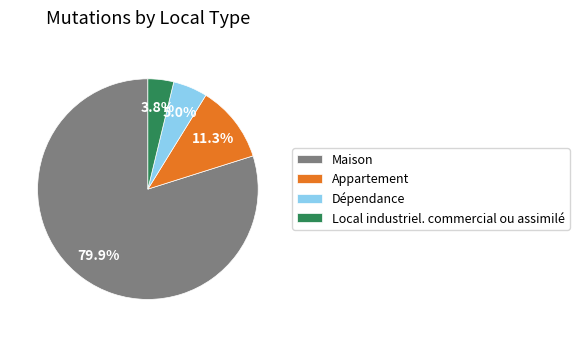

What is the largest slice in the pie chart?

Maison